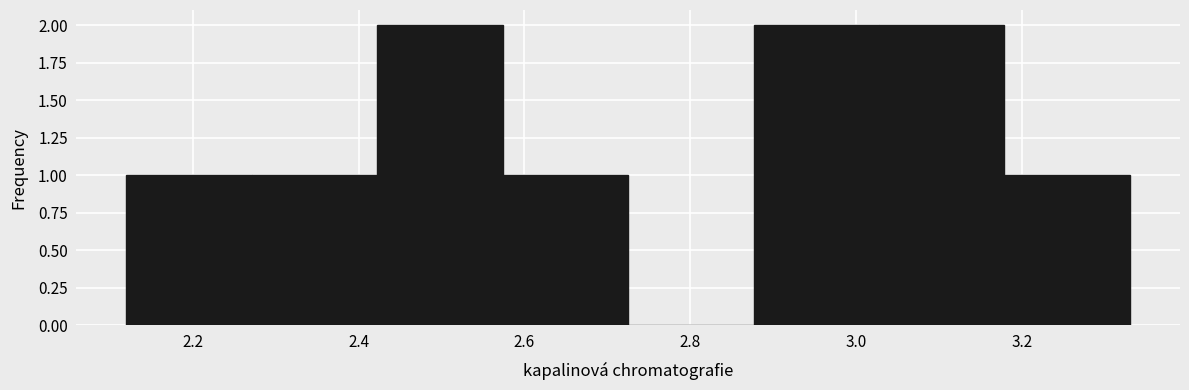

Reading left to right, transcribe this chart: for each bar, give the range it covers on the x-axis and its height. Neither the bar edges nor the heights are printed on the chart, so give them approximately, as read against the axes.

2.12 to 2.28: 1
2.28 to 2.42: 1
2.42 to 2.58: 2
2.58 to 2.72: 1
2.72 to 2.88: 0
2.88 to 3.02: 2
3.02 to 3.18: 2
3.18 to 3.34: 1